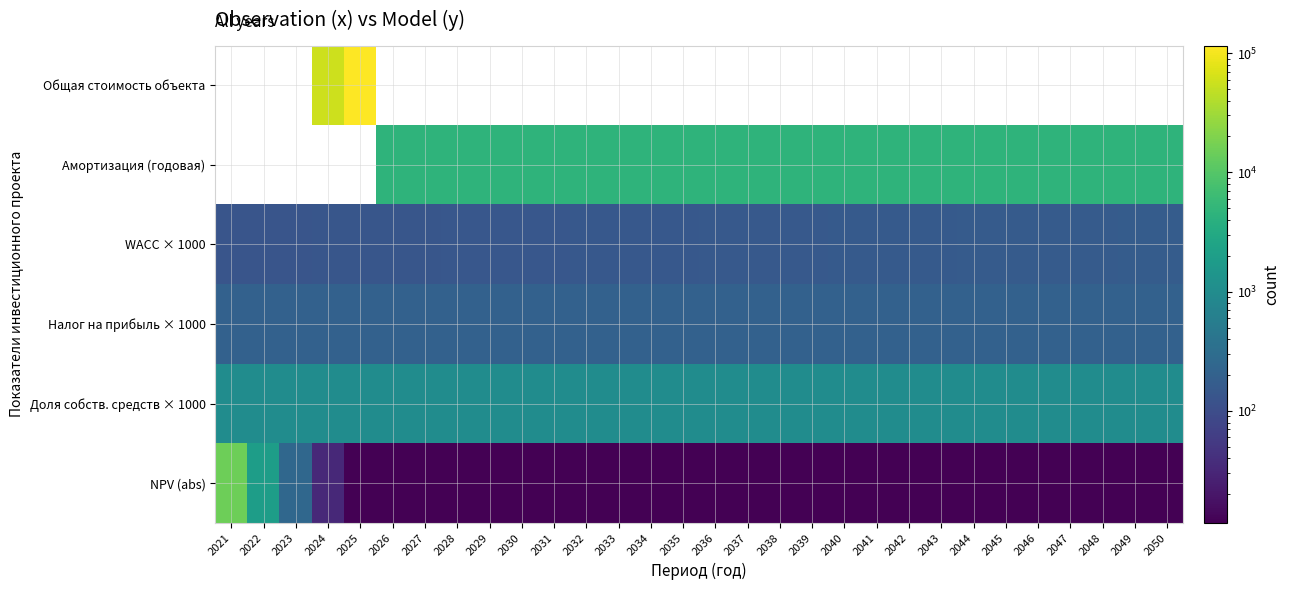

Which has a higher value, 2023 or 2033?

2023